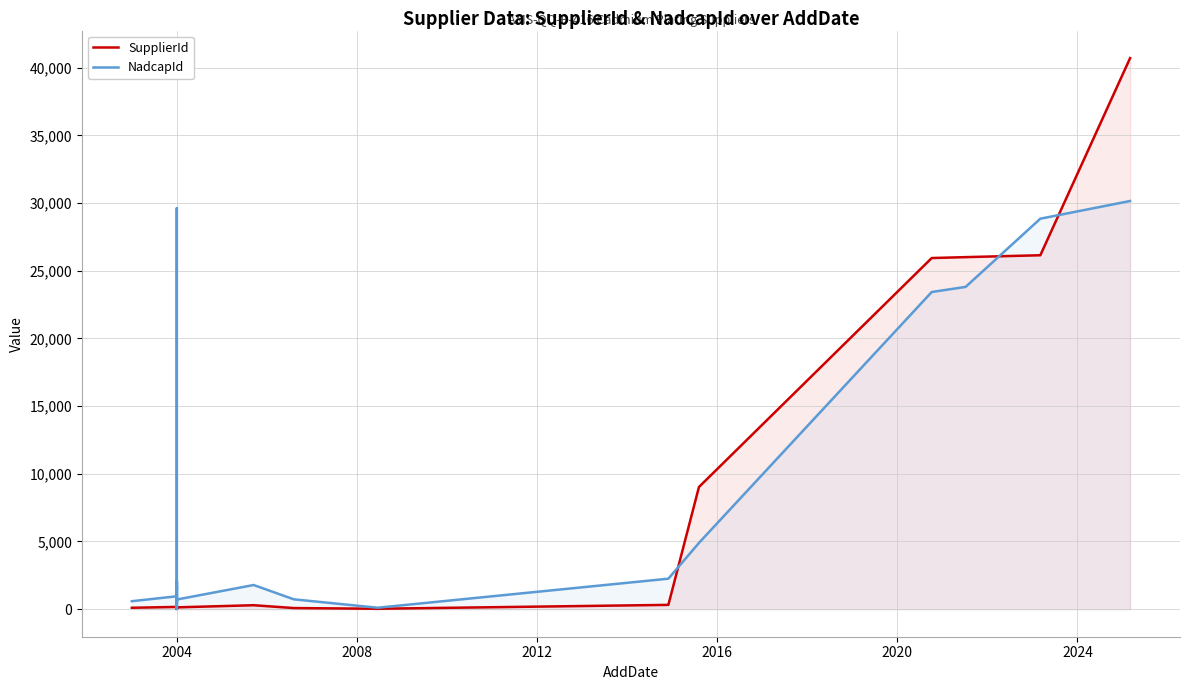

Is it true that SupplierId equals 40 at 2004?

True